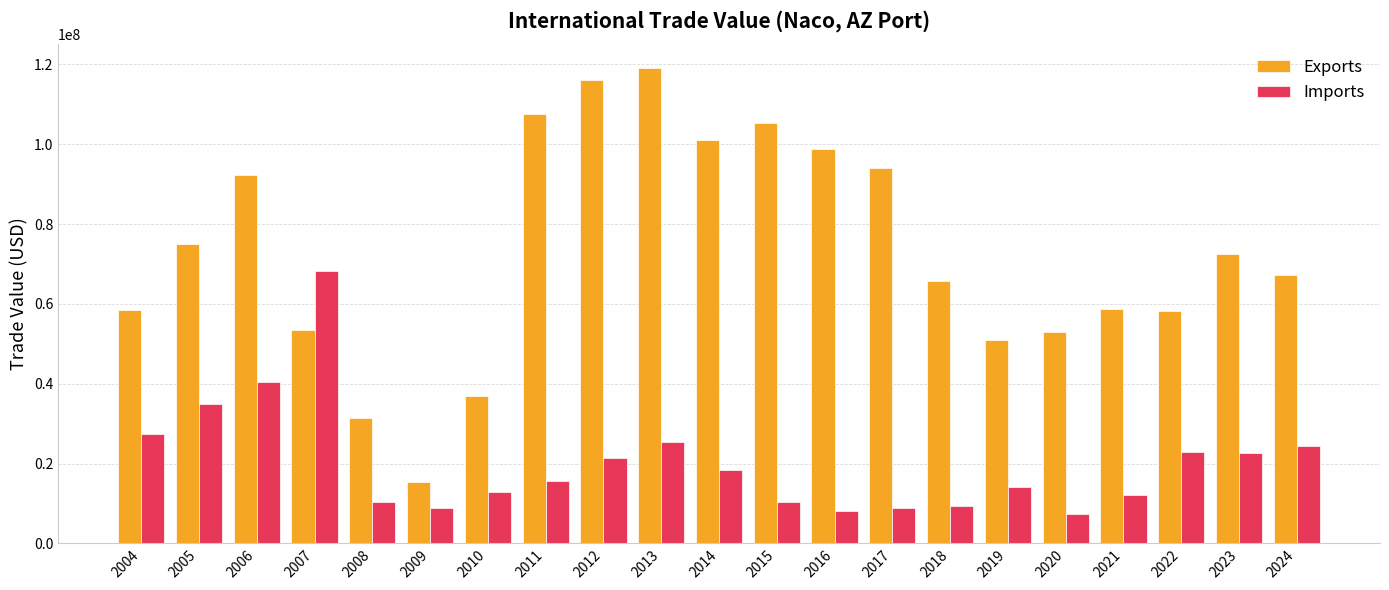

Which label corresponds to the largest value in the chart?

2013